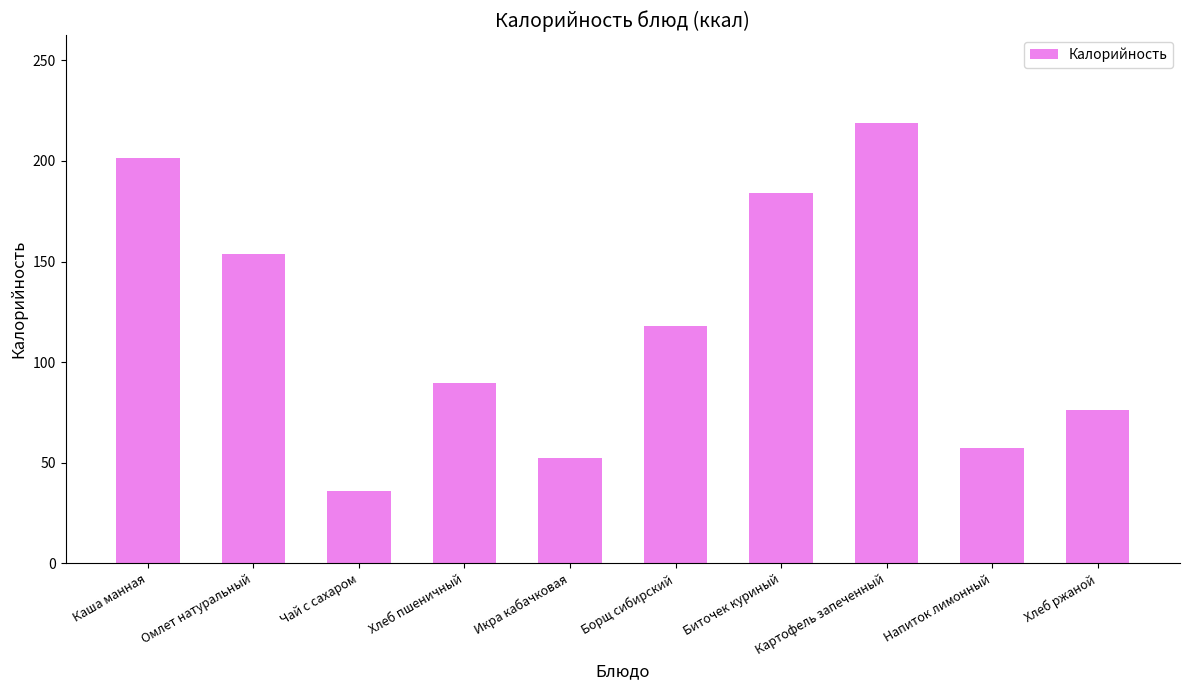

Rank the categories by value from highest to lowest.

Картофель запеченный, Каша манная, Биточек куриный, Омлет натуральный, Борщ сибирский, Хлеб пшеничный, Хлеб ржаной, Напиток лимонный, Икра кабачковая, Чай с сахаром